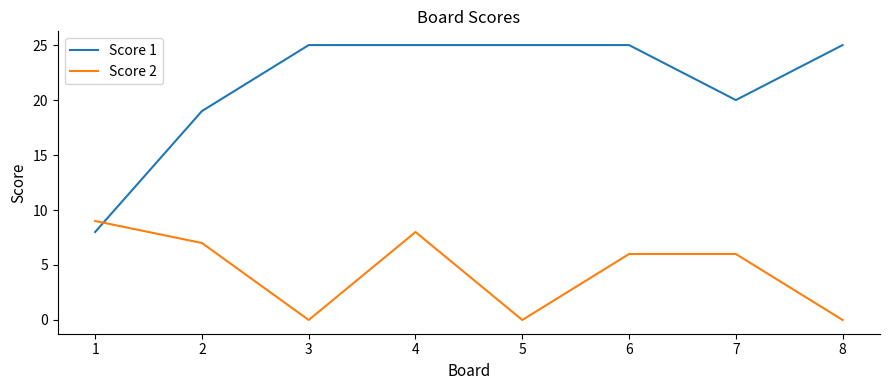

Which category has the lowest value in the Score 1 series?

1